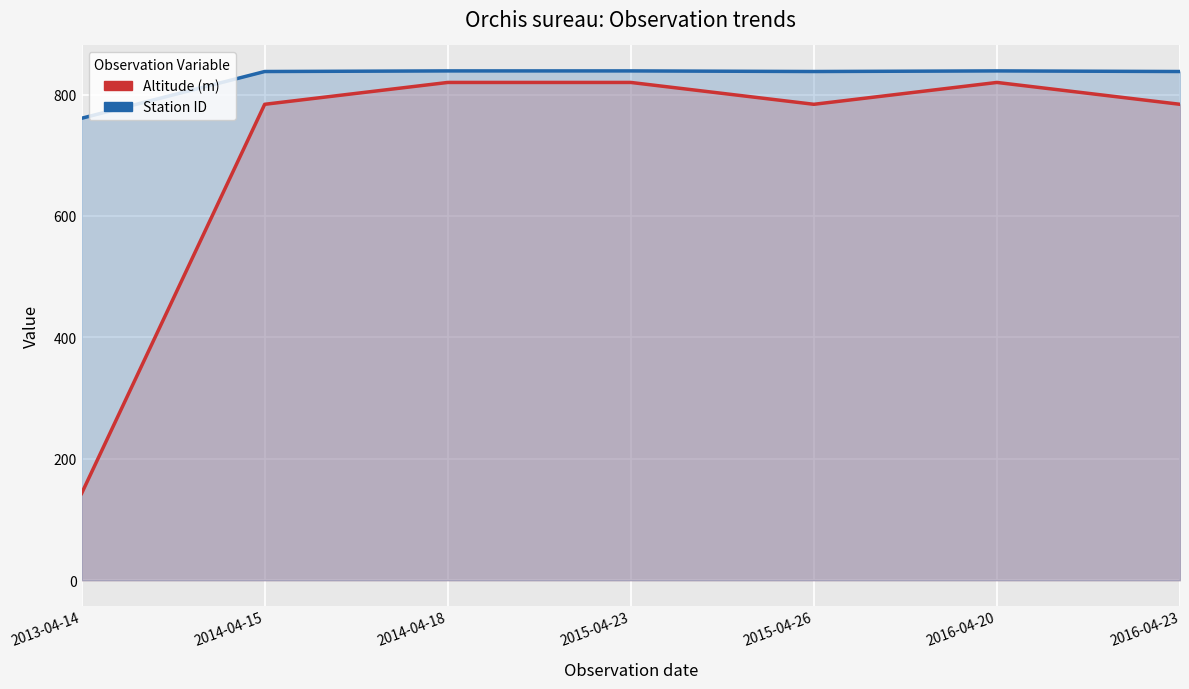

True or false: Altitude (m) and Station ID intersect in this chart.

False